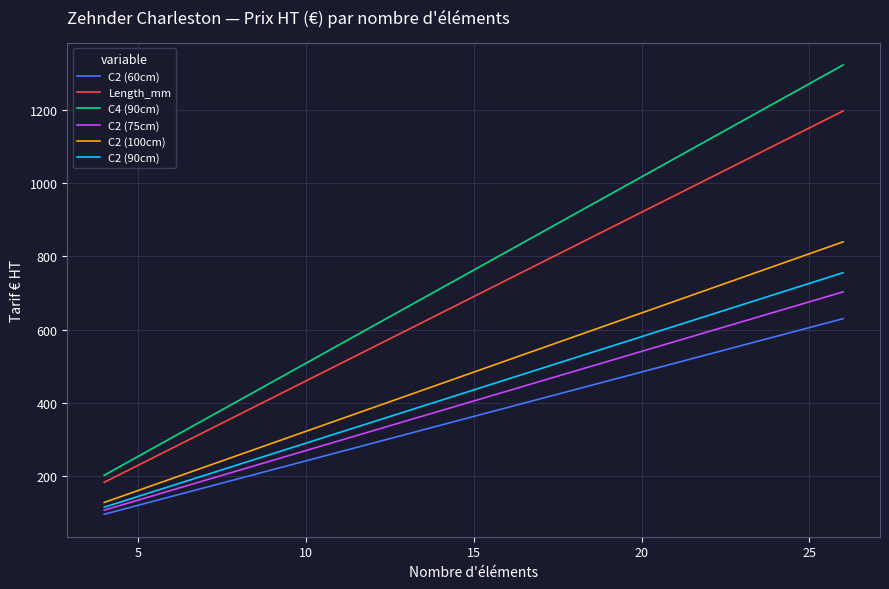

Which series has the largest range (max minus min)?

C4 (90cm)